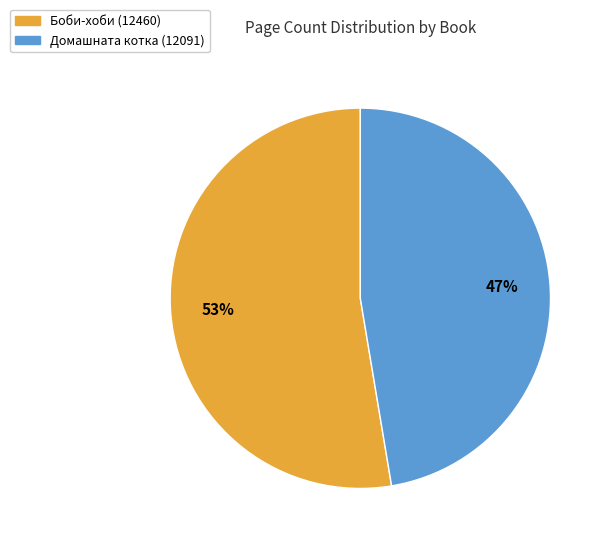

To the nearest percent, what is the average slice percentage?

50%